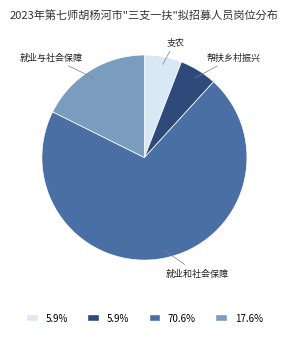

True or false: 帮扶乡村振兴 accounts for 6% of the total.

True